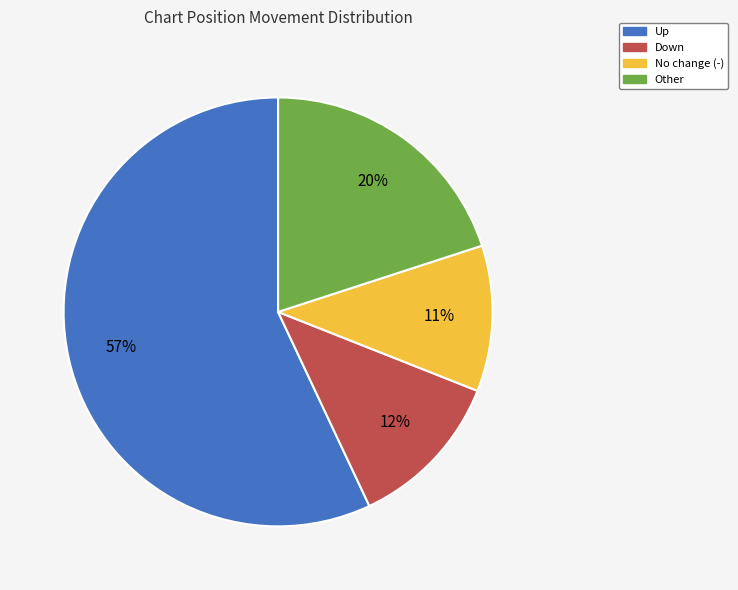

Combined, do Up and Other account for over 50%?

Yes